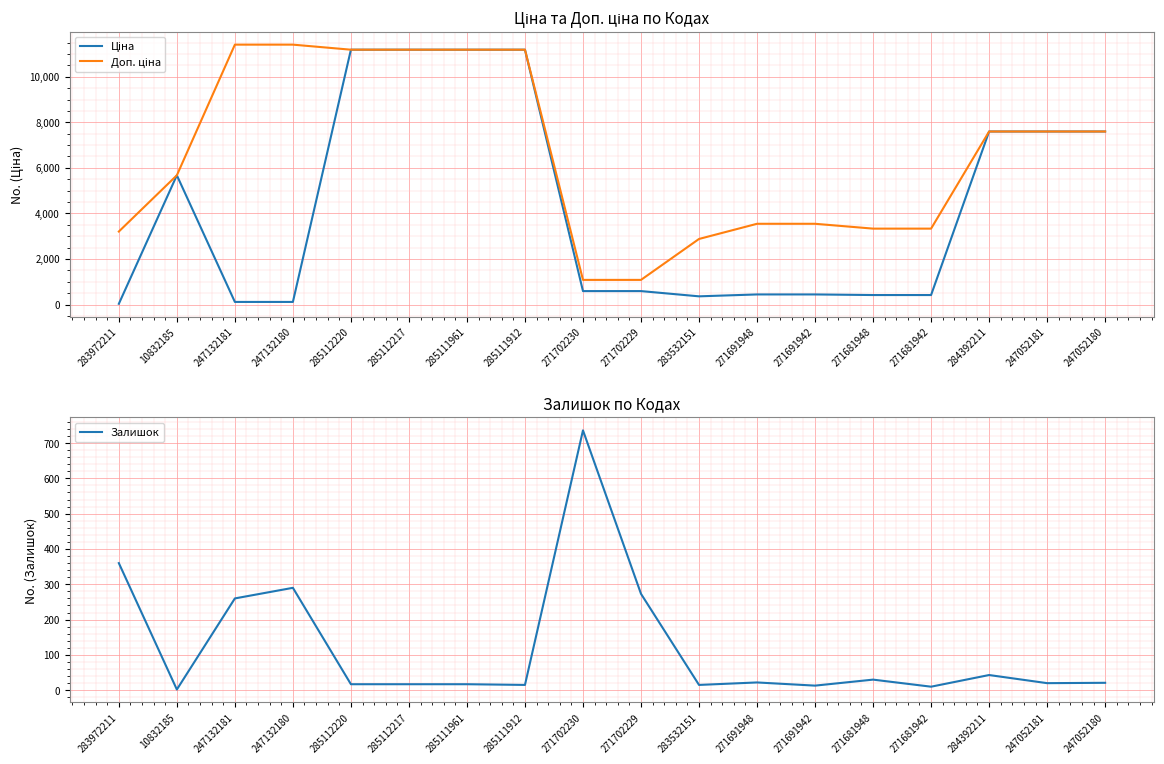

At which label does Ціна first exceed 589?

10832185